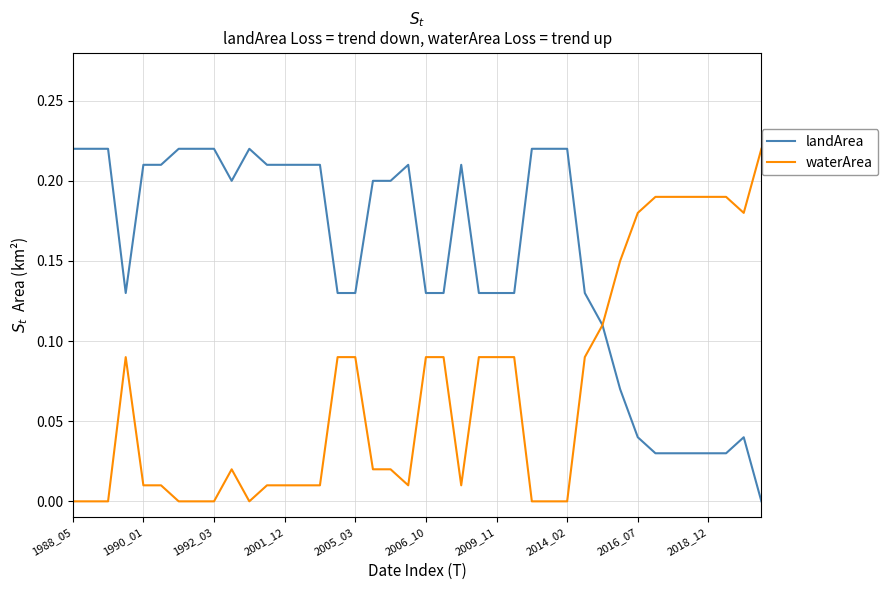

Rank the series by their average value, from lowest to highest.

waterArea, landArea